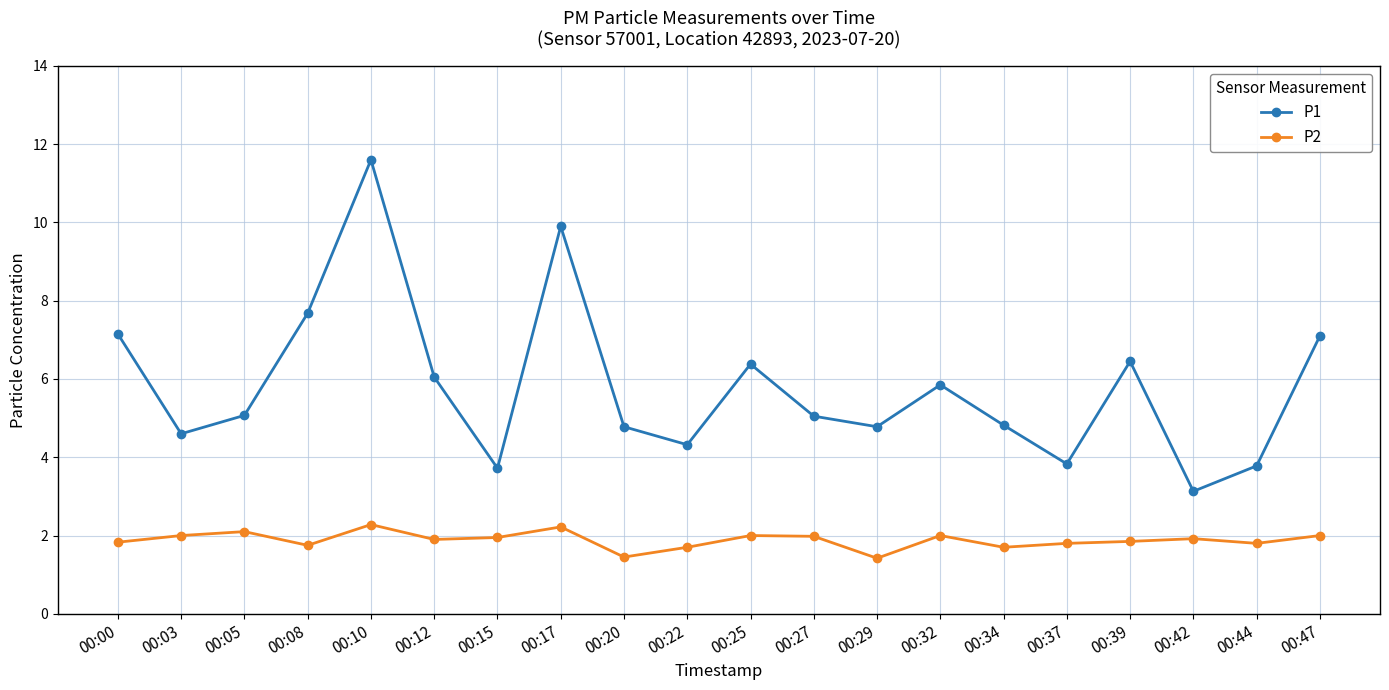

What is the value of the P1 point at the 11th from the left?

6.4